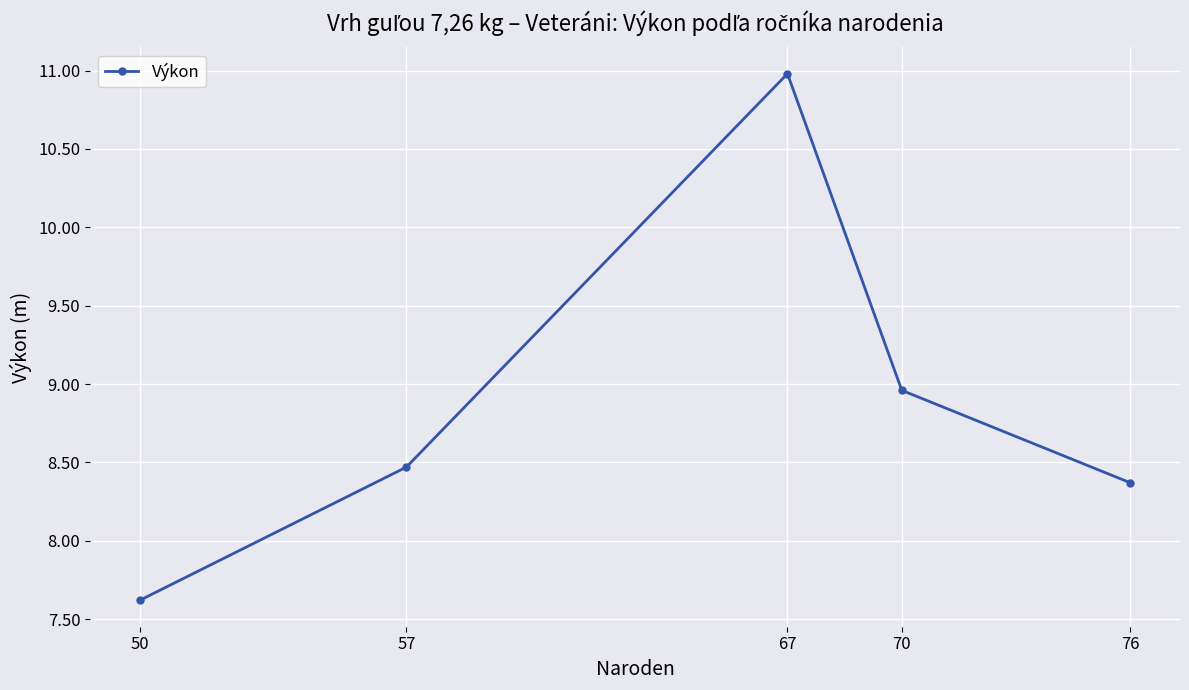

What is the difference between the maximum and minimum values?

3.4